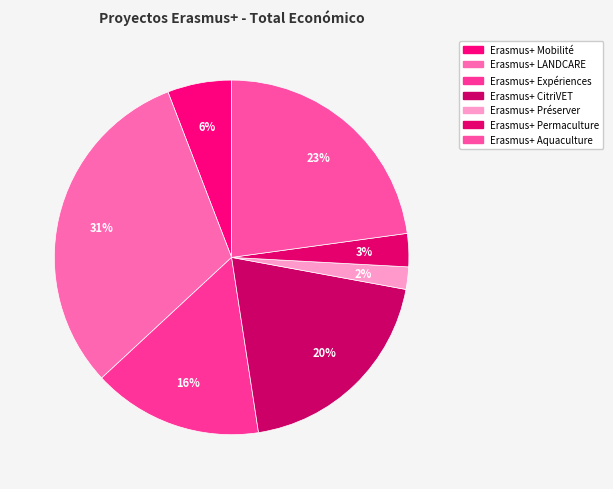

Count the number of slices in the pie.

7